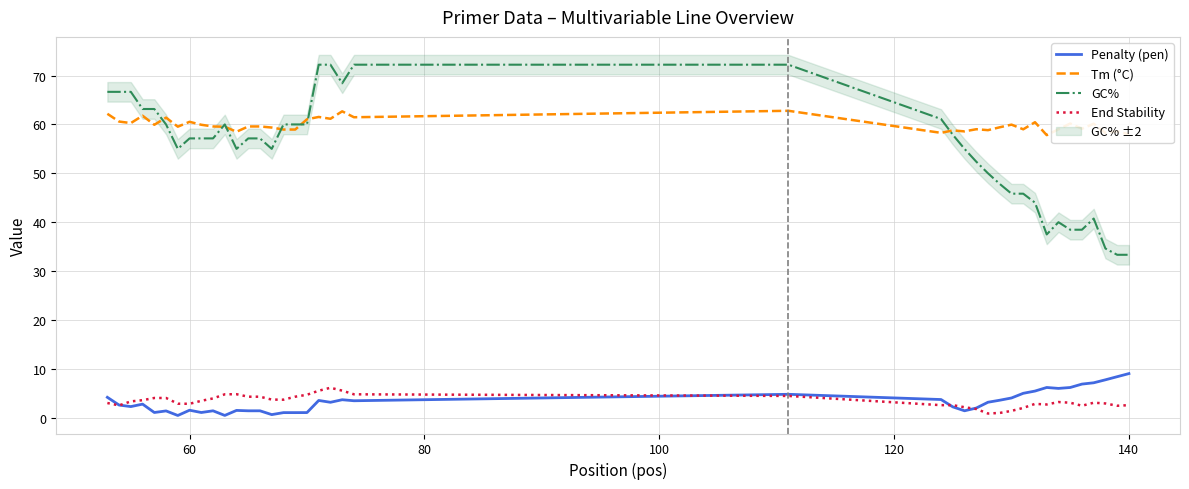

What is the highest value of the End Stability series?

6.1